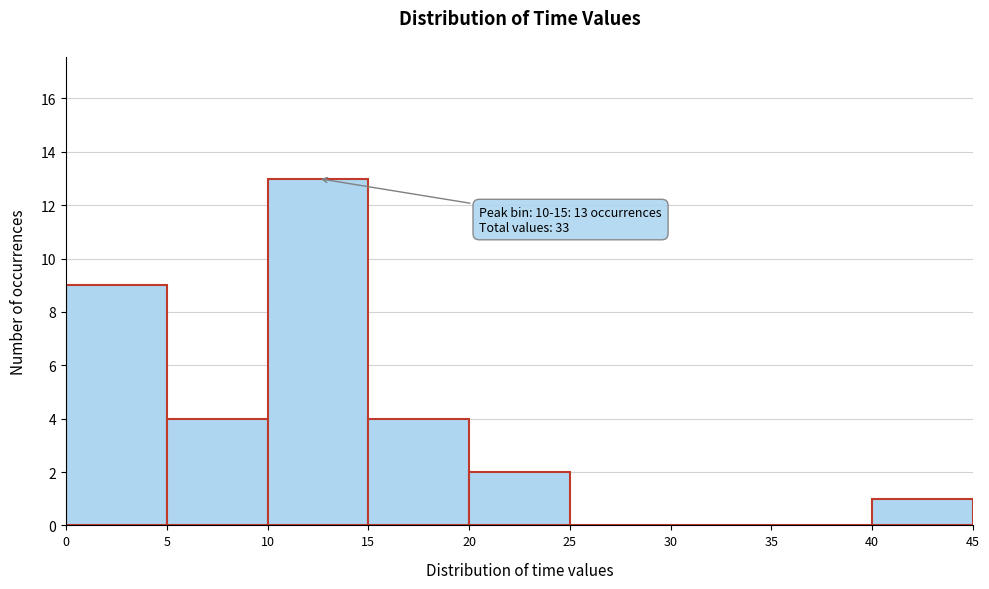

Over which range of the x-axis is the bar tallest?

10 to 15